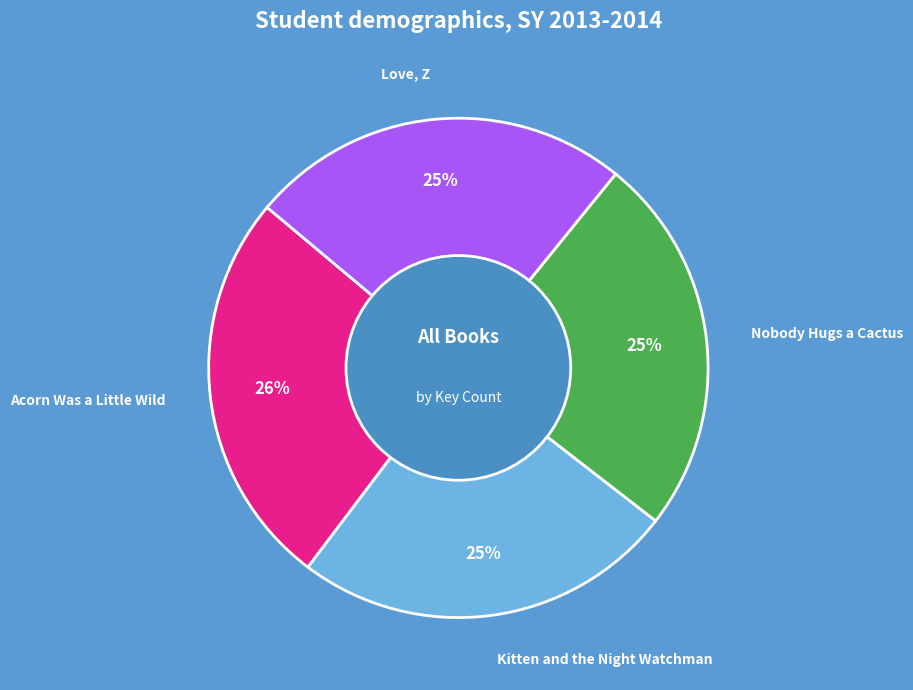

Does Love, Z represent more than half of the total?

No